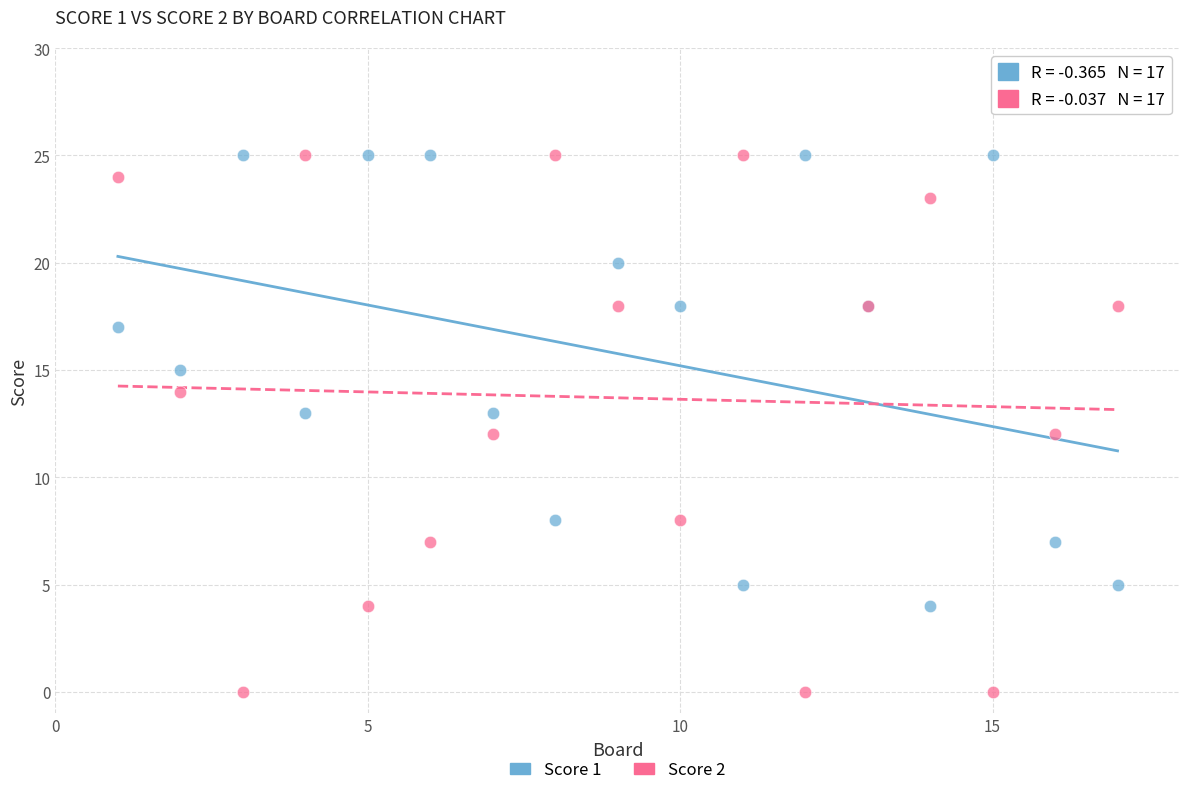

Which series contains the lowest Y value?

Score 2